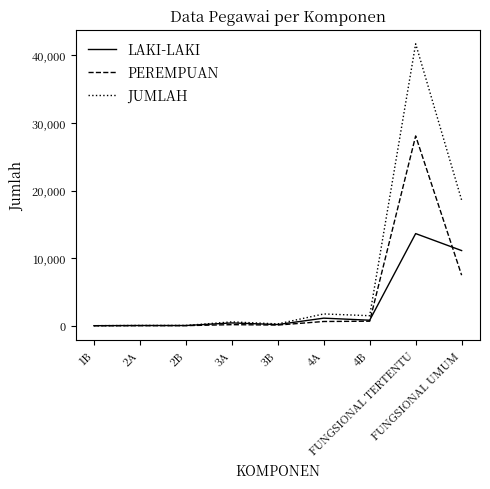

Which category has the highest value across all series?

FUNGSIONAL TERTENTU